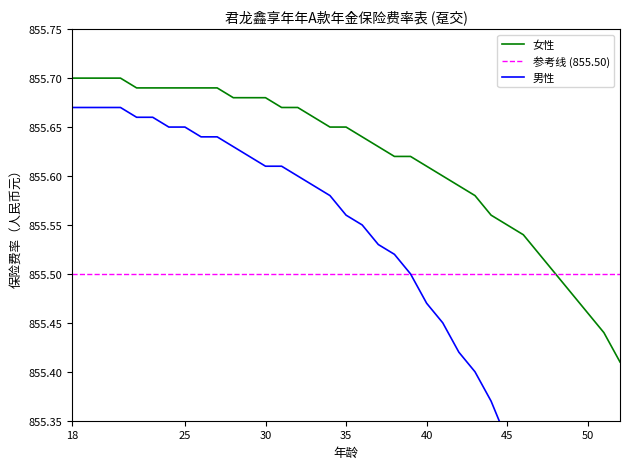

What is the sum of the 女性 values at 41 and 18?

1711.3